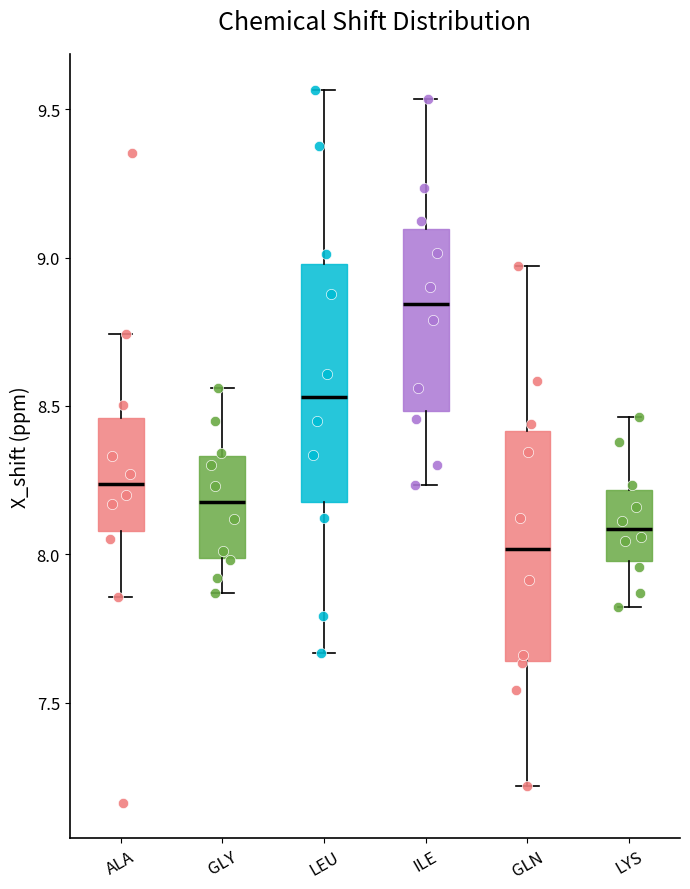

Which box's median line is the highest?

ILE